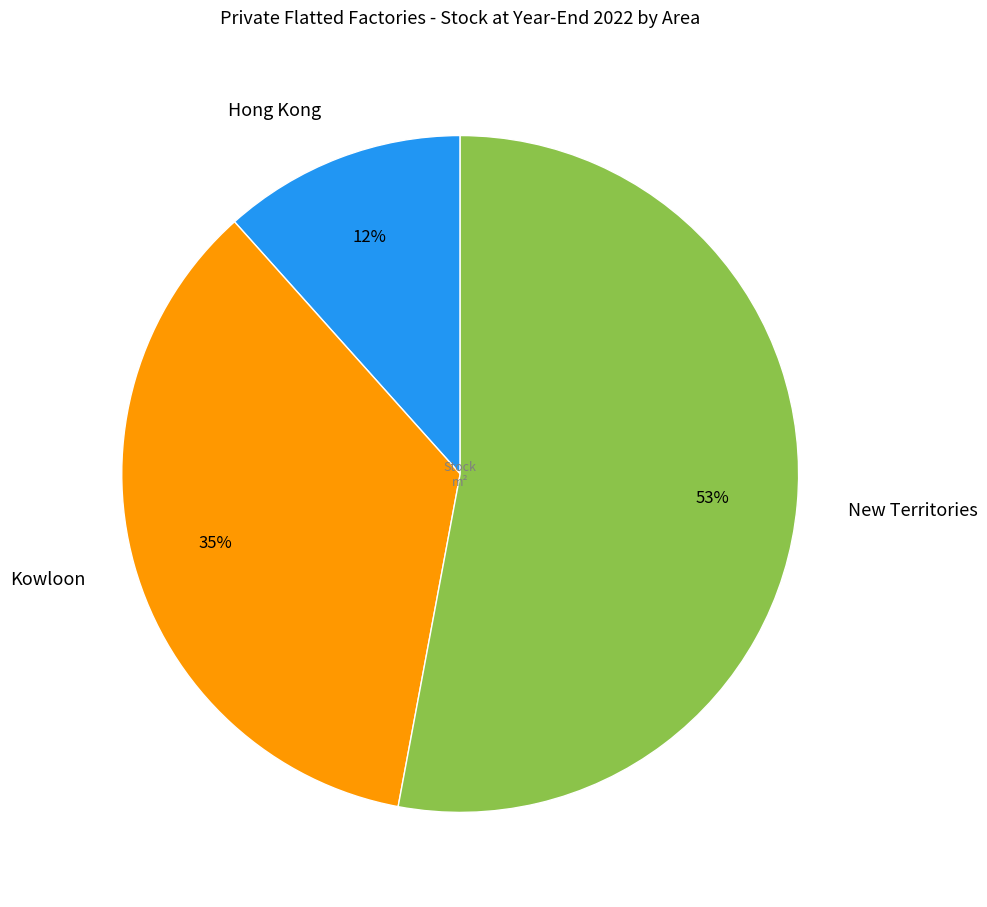

To the nearest percent, what percentage of the pie is Kowloon?

35%